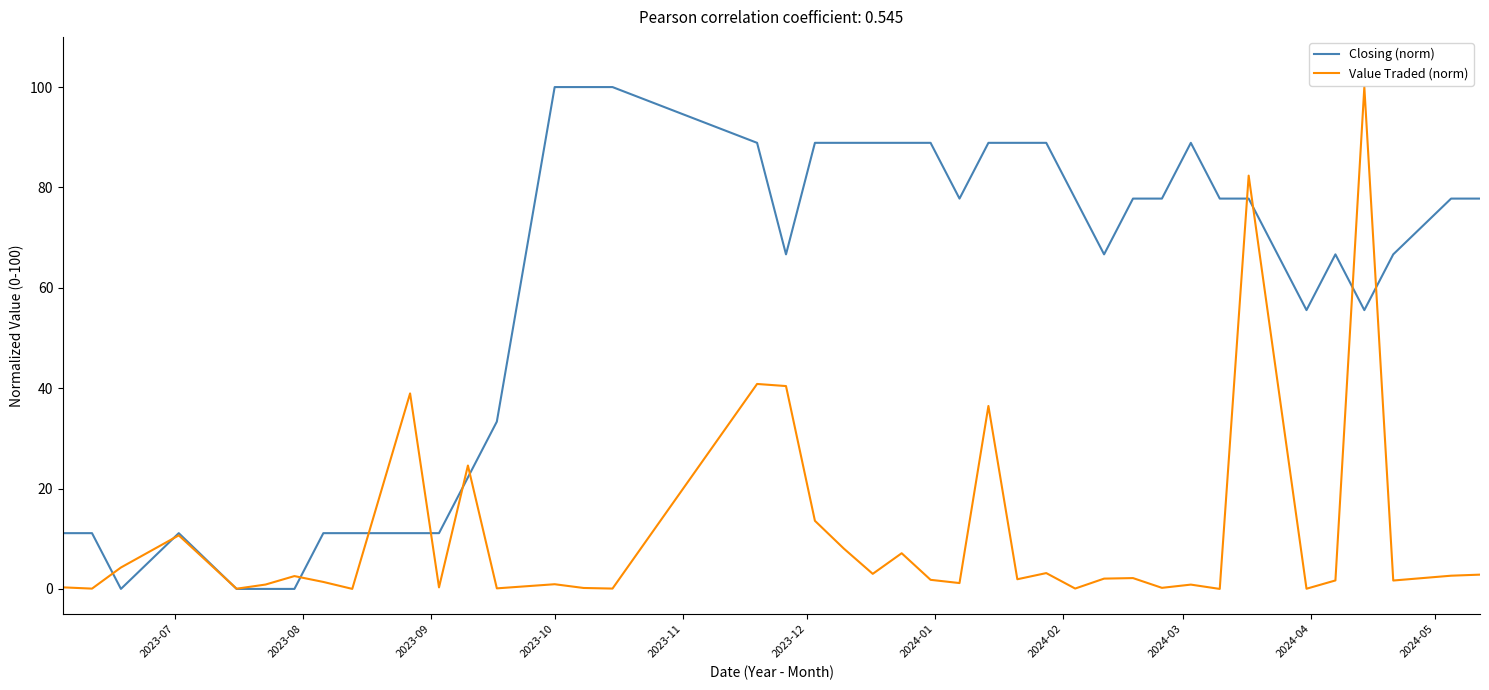

Does the chart have visible grid lines?

No